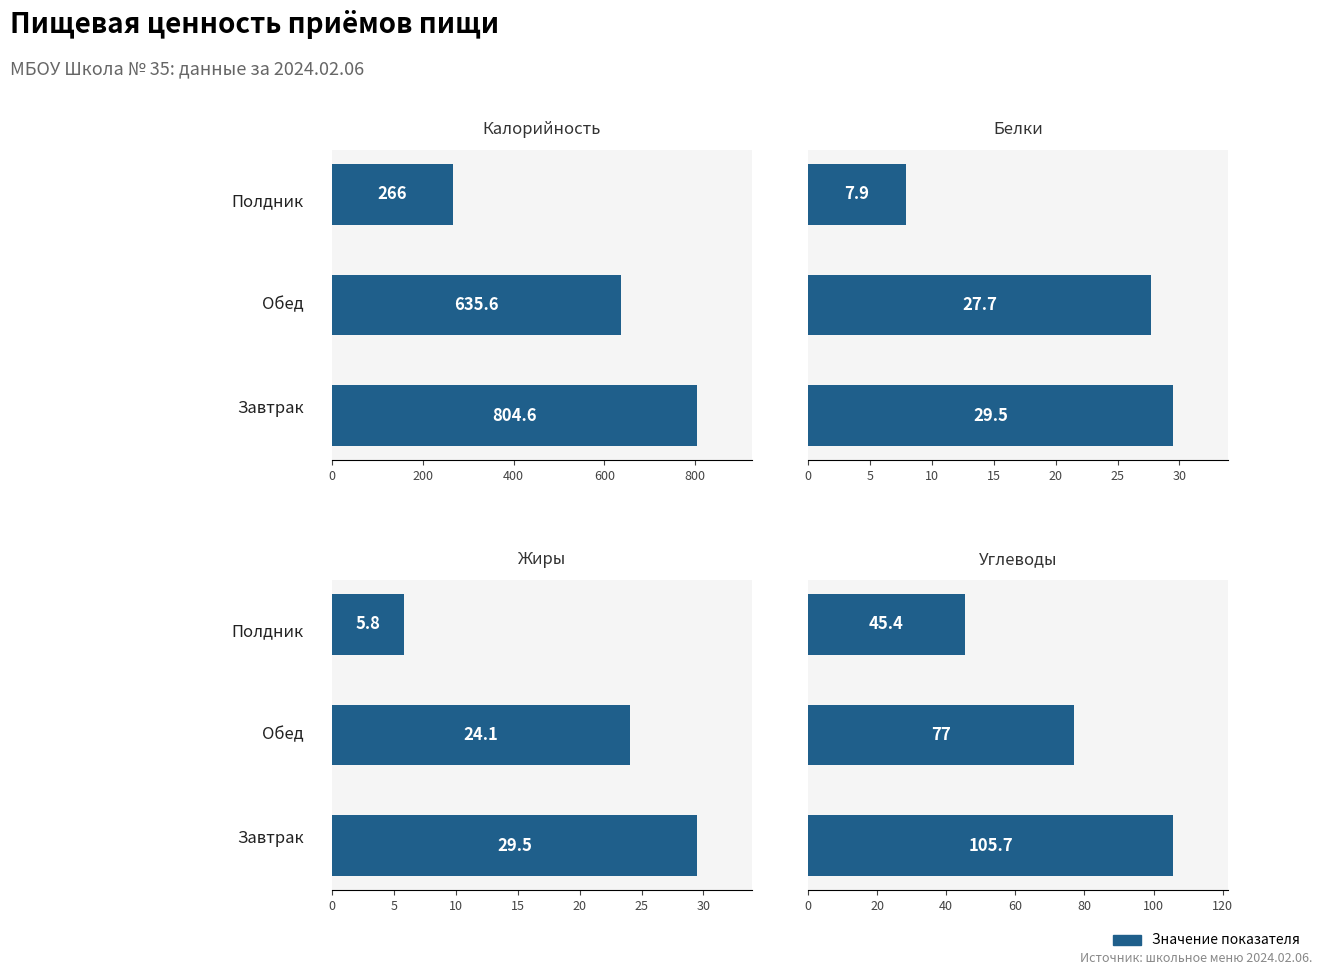

Rank the series at 0 from highest to lowest value.

Калорийность, Углеводы, Белки, Жиры